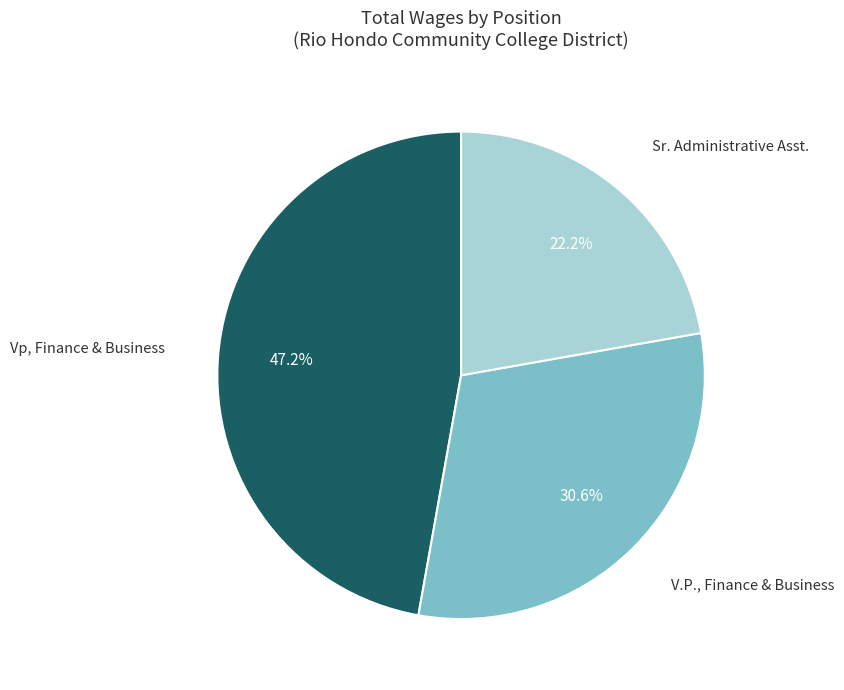

How many segments does this pie chart have?

3